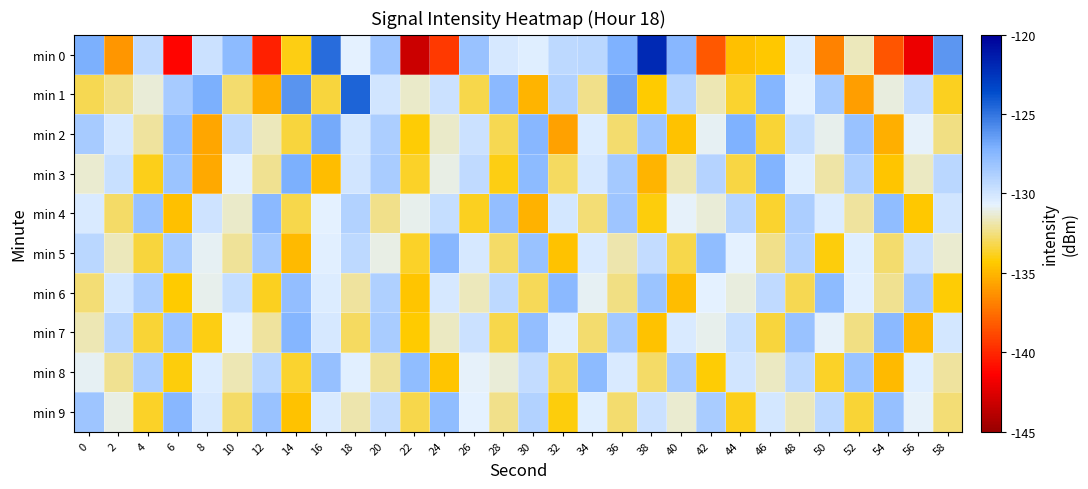

Which has a higher value, 38 or 48?

38